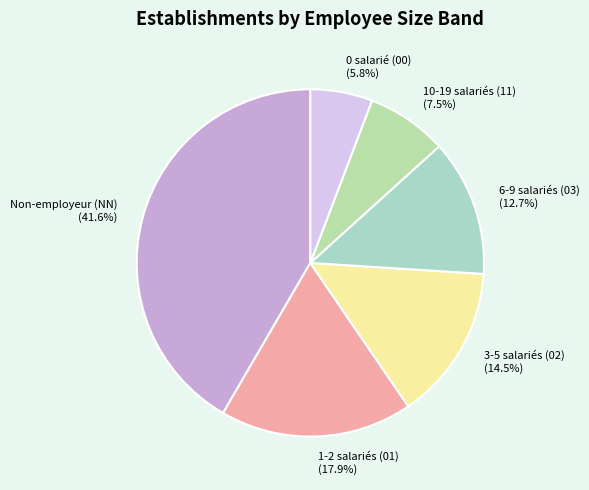

Is there any slice that represents more than half of the pie?

No